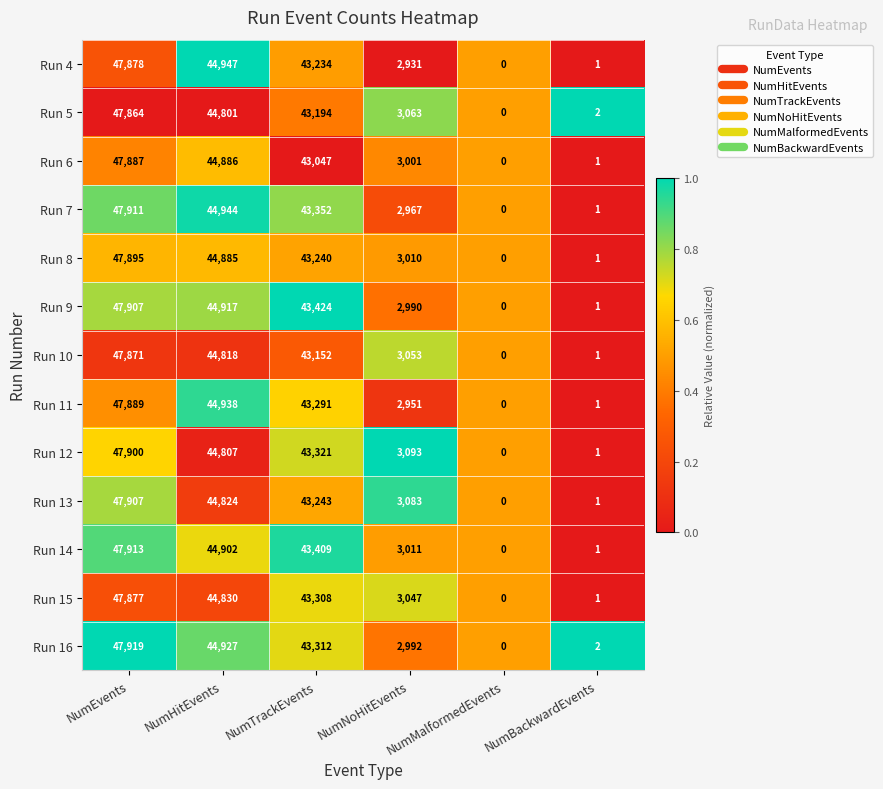

What is the difference between the Run 12 values at NumNoHitEvents and NumBackwardEvents?

3092